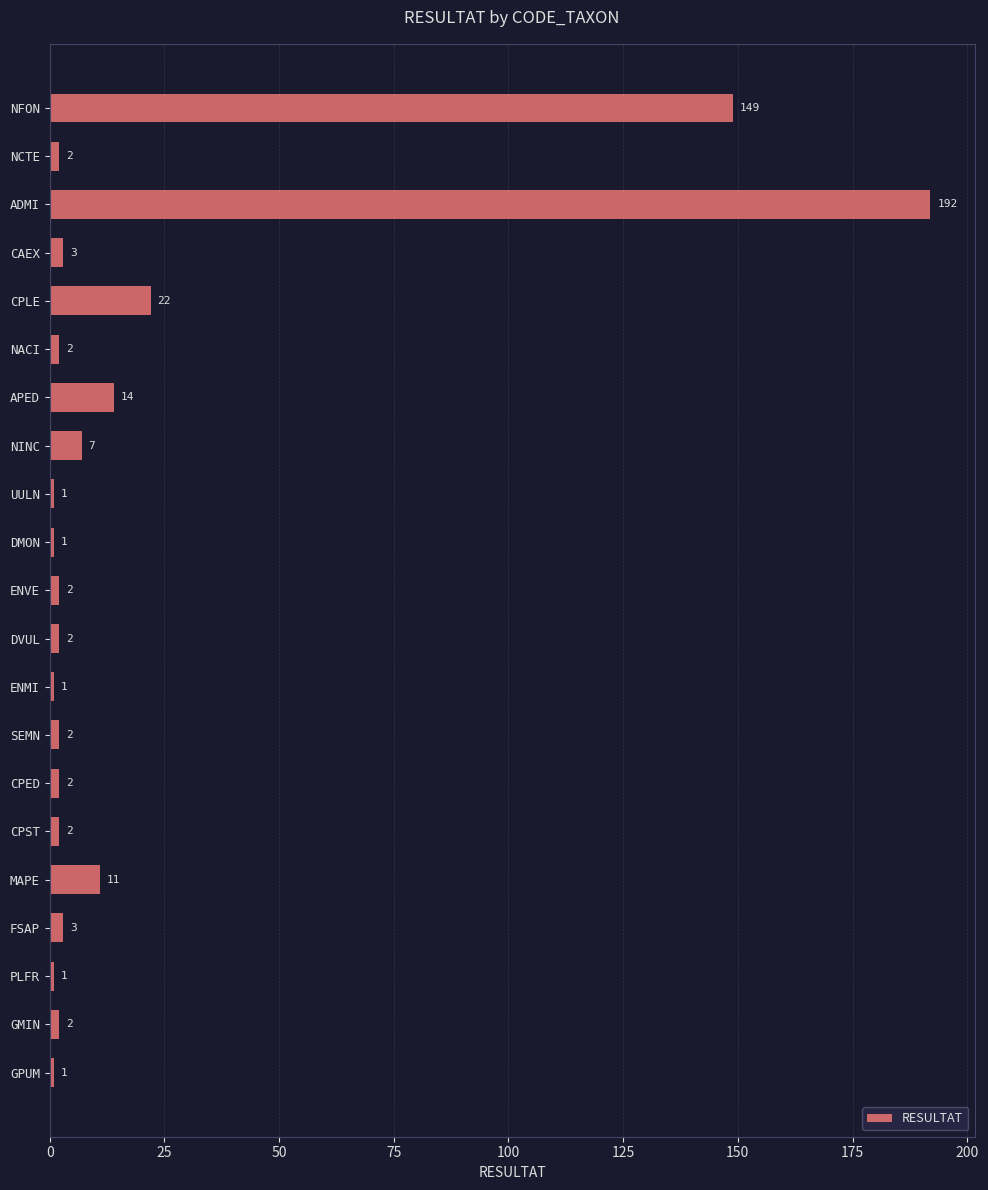

Between GPUM and FSAP, which is larger?

FSAP